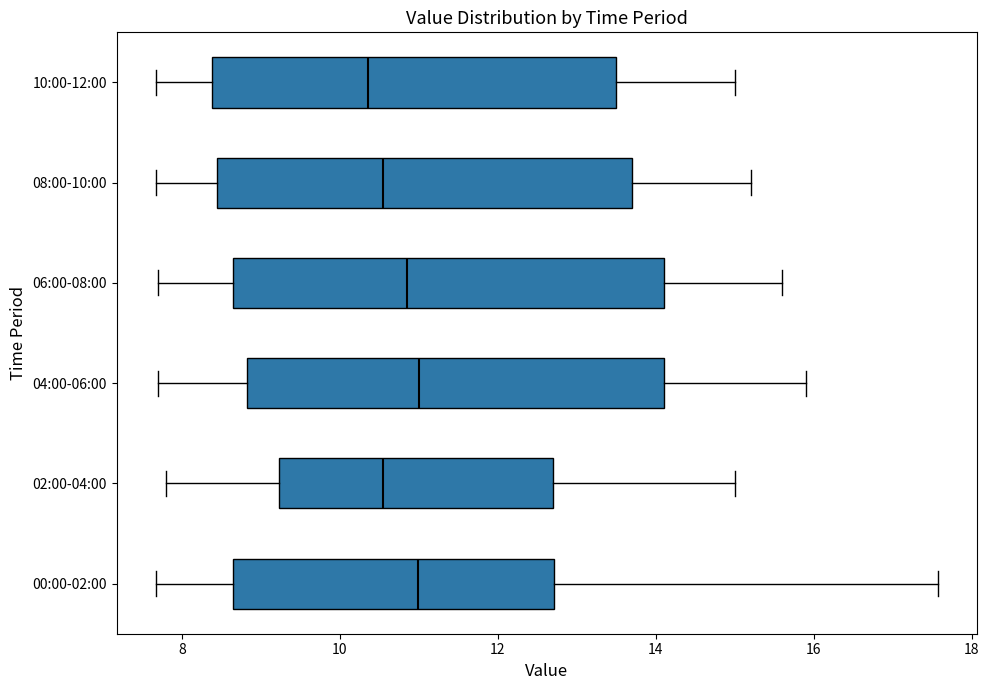

Reading bottom to top, read every box against the x-axis: the position of its median line, the range the box covers, and the ends of its whiskers. The values are not printed on the chart, so give them approximately, as read against the axis.

00:00-02:00: median 11.0, box 8.6 to 12.8, whiskers 7.6 to 17.6
02:00-04:00: median 10.6, box 9.2 to 12.8, whiskers 7.8 to 15.0
04:00-06:00: median 11.0, box 8.8 to 14.2, whiskers 7.8 to 16.0
06:00-08:00: median 10.8, box 8.6 to 14.2, whiskers 7.8 to 15.6
08:00-10:00: median 10.6, box 8.4 to 13.8, whiskers 7.6 to 15.2
10:00-12:00: median 10.4, box 8.4 to 13.6, whiskers 7.6 to 15.0